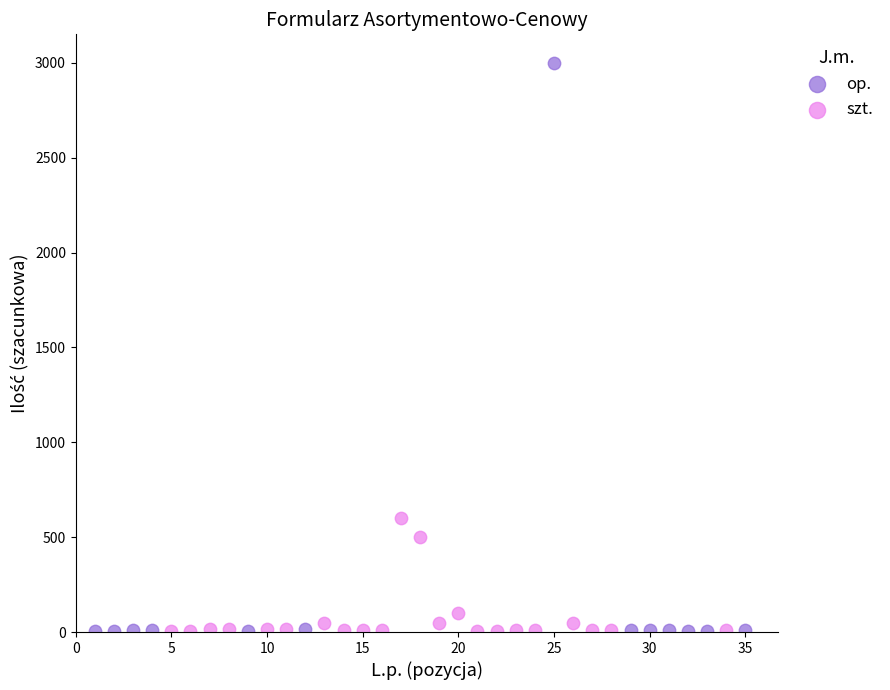

Which series reaches the maximum Y coordinate?

op.